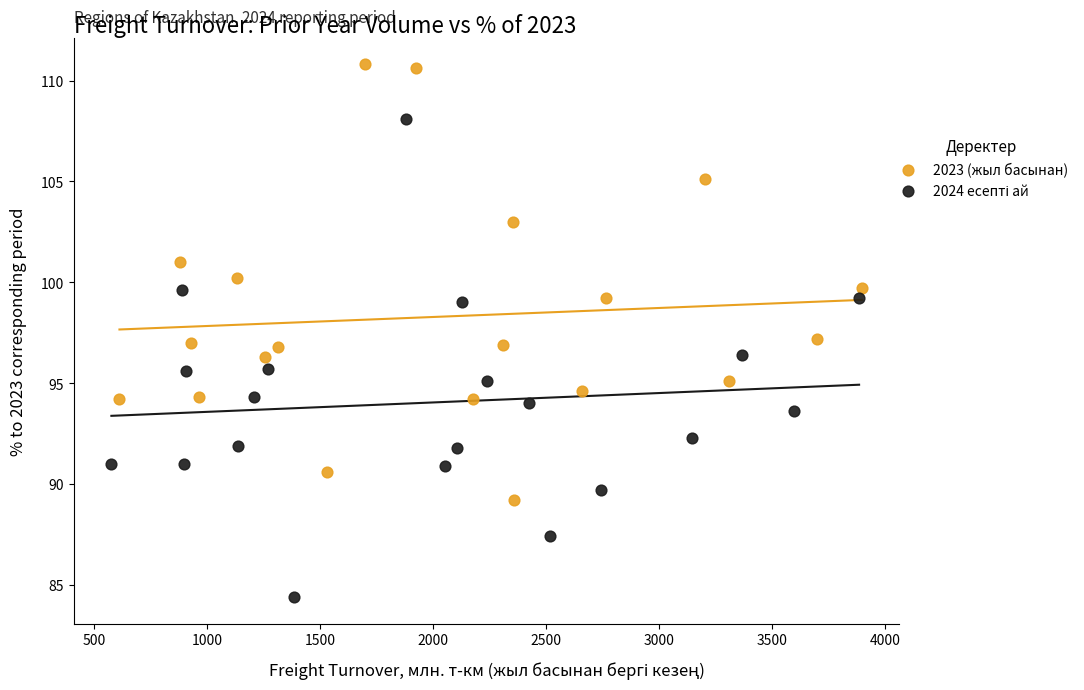

Which series reaches the maximum Y coordinate?

2023 (жыл басынан)